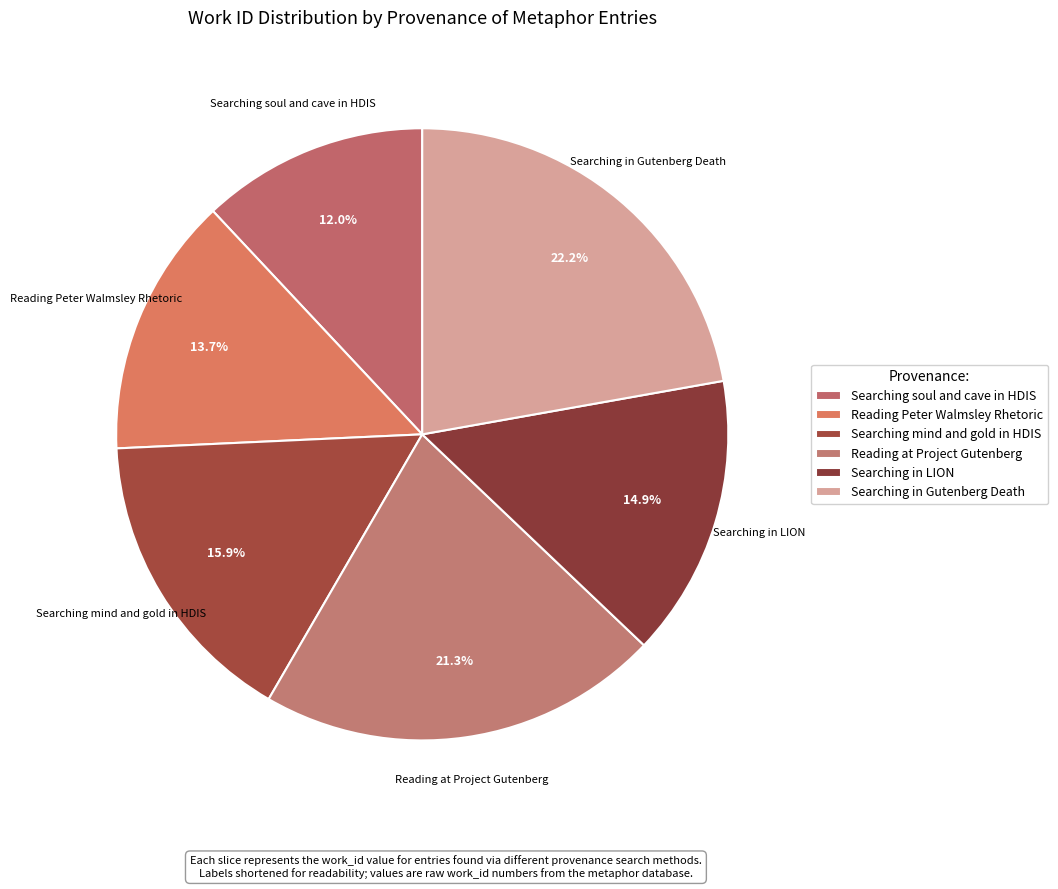

To the nearest percent, what is the average slice percentage?

17%